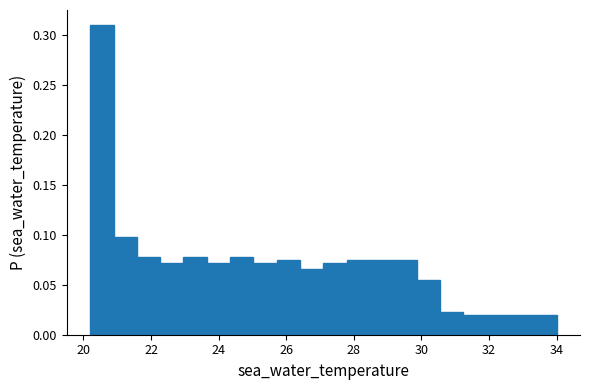

Around what value on the x-axis is the tallest bar? Give the approximate position of its centre, as read against the axis.

20.6